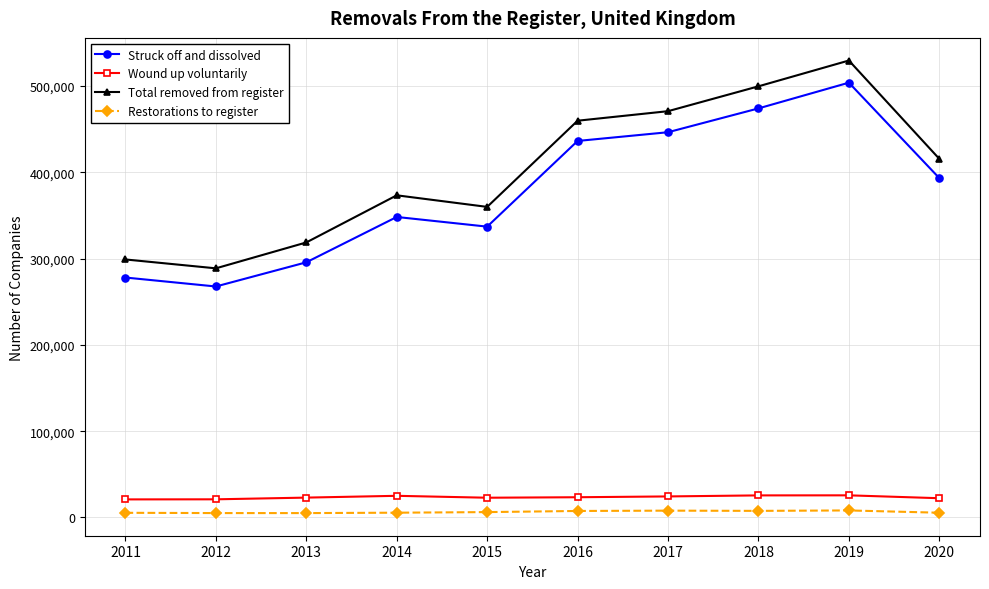

How many interior local valleys does the Total removed from register series have?

2